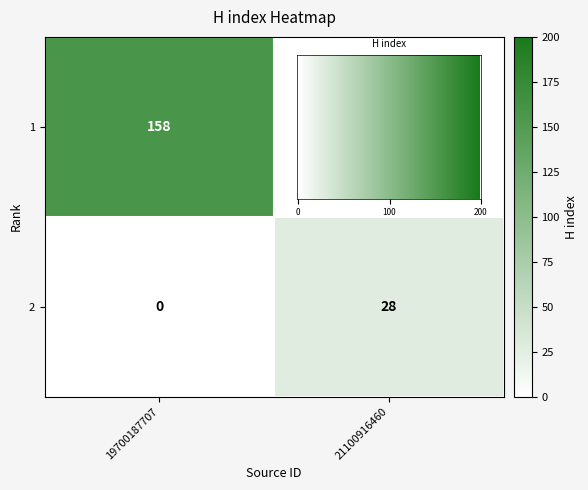

How many values in row_0 are above zero?

1